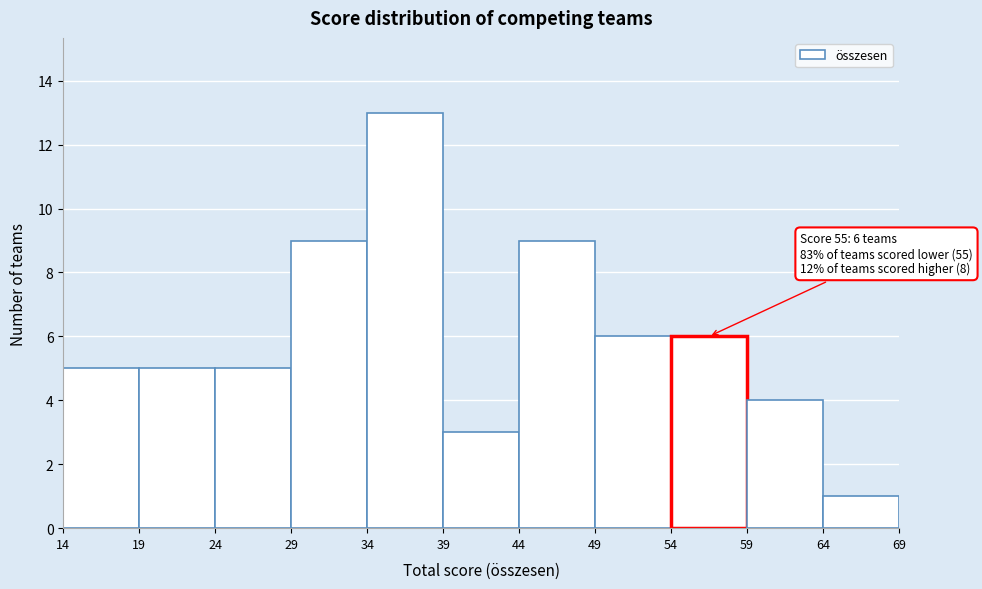

Over which range of the x-axis is the bar tallest?

34 to 39